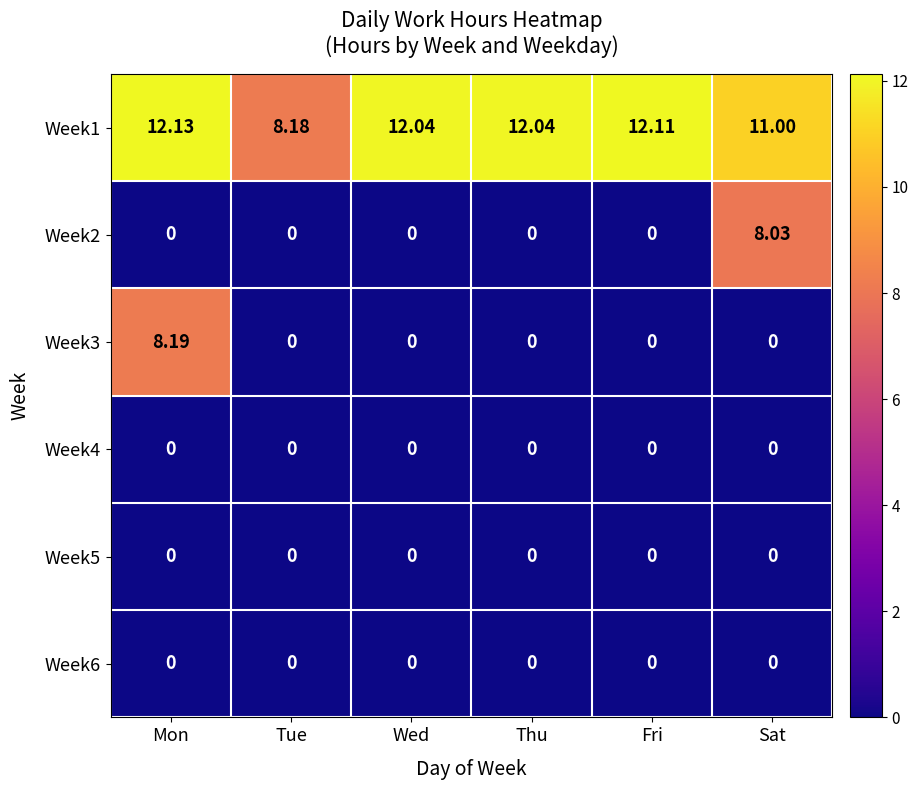

Which label corresponds to the largest value in the chart?

Mon